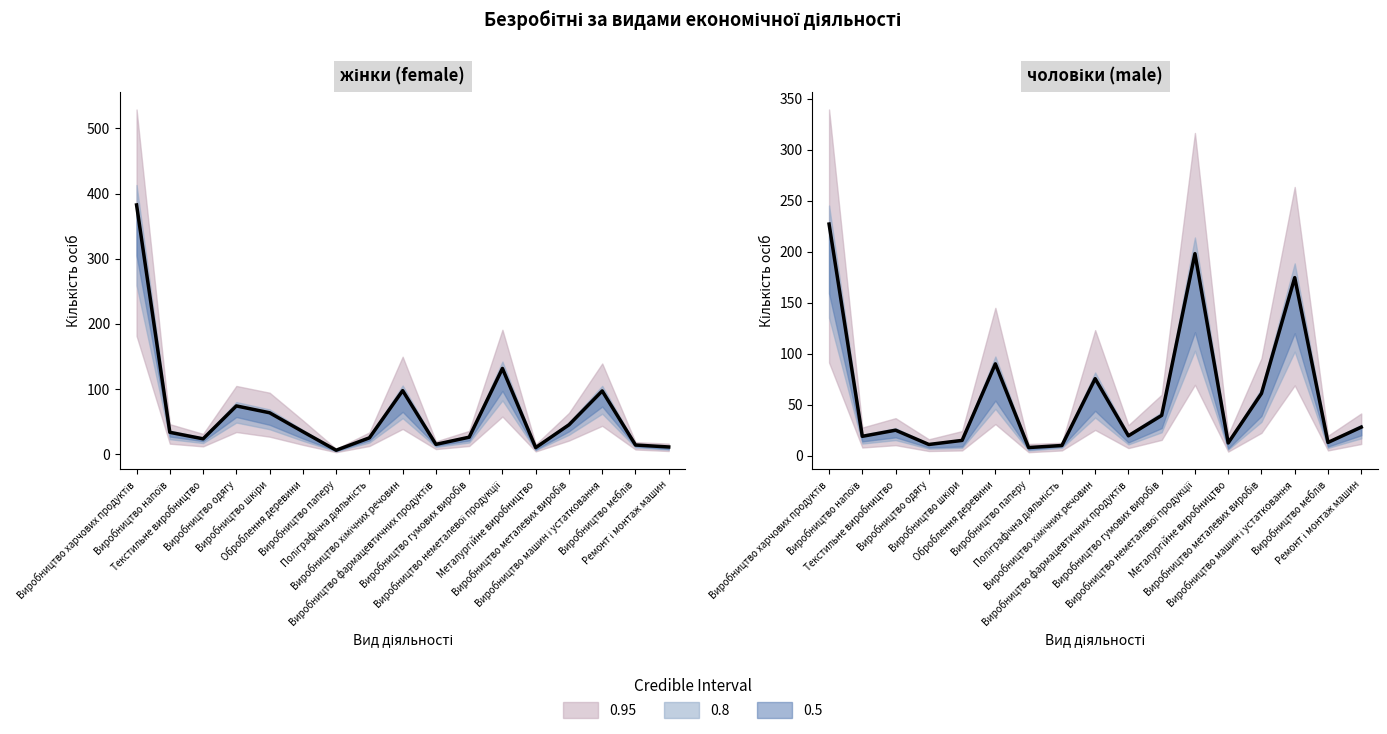

Which category has the lowest value across all series?

Виробництво паперу